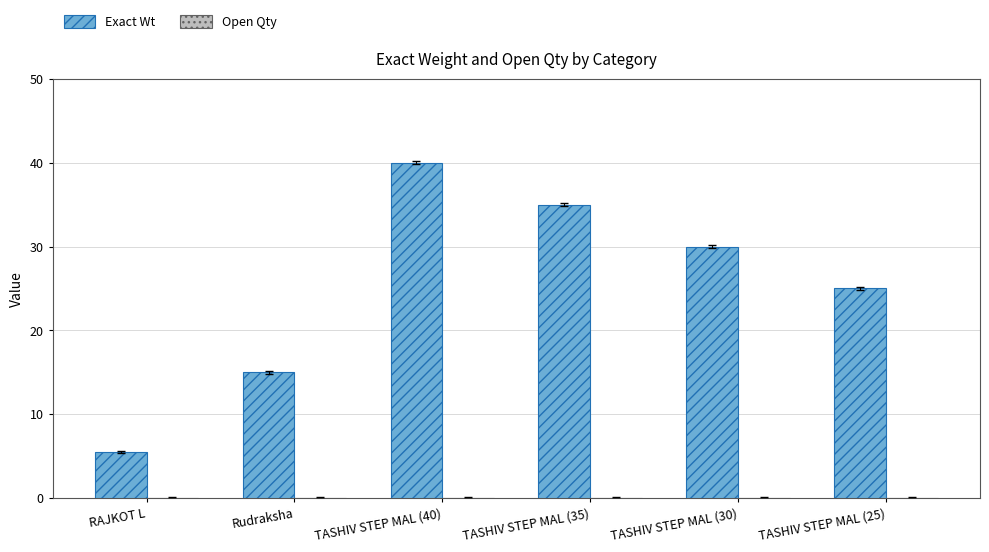

Approximately how many times larger is the value at Rudraksha compared to TASHIV STEP MAL (35)?

0.4